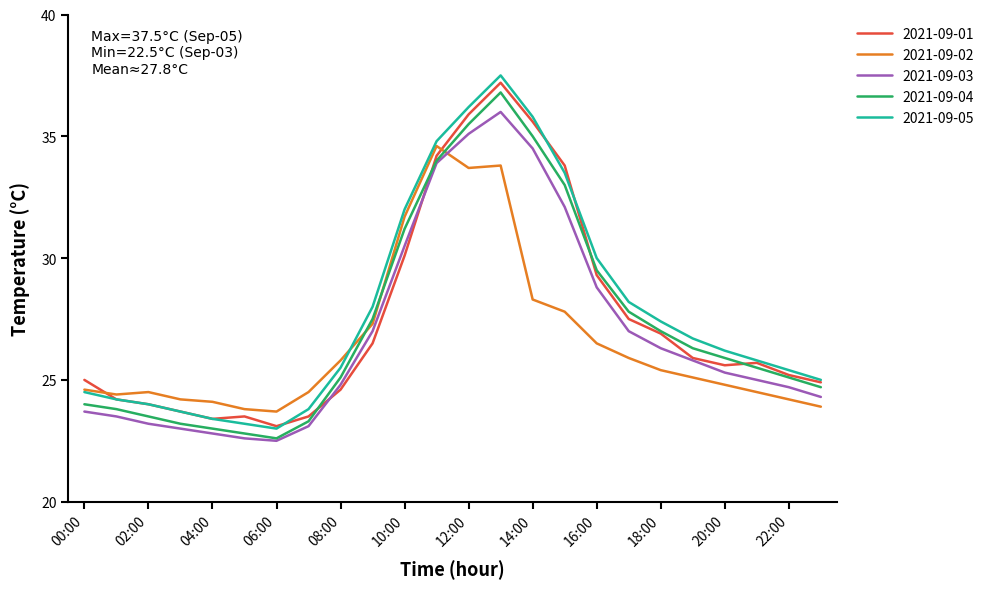

Reading left to right, what are all the values shown in this chart?

2021-09-01: 25.0	24.2	24.0	23.7	23.4	23.5	23.1	23.5	24.6	26.5	30.1	34.2	35.9	37.2	35.6	33.8	29.3	27.5	26.9	25.9	25.6	25.7	25.2	24.9
2021-09-02: 24.6	24.4	24.5	24.2	24.1	23.8	23.7	24.5	25.8	27.3	31.7	34.6	33.7	33.8	28.3	27.8	26.5	25.9	25.4	25.1	24.8	24.5	24.2	23.9
2021-09-03: 23.7	23.5	23.2	23.0	22.8	22.6	22.5	23.1	24.8	27.0	30.5	33.9	35.1	36.0	34.5	32.1	28.8	27.0	26.3	25.8	25.3	25.0	24.7	24.3
2021-09-04: 24.0	23.8	23.5	23.2	23.0	22.8	22.6	23.3	25.1	27.5	31.2	34.0	35.5	36.8	35.0	33.0	29.5	27.8	27.0	26.3	25.9	25.5	25.1	24.7
2021-09-05: 24.5	24.2	24.0	23.7	23.4	23.2	23.0	23.8	25.5	28.0	32.0	34.8	36.2	37.5	35.8	33.5	30.0	28.2	27.4	26.7	26.2	25.8	25.4	25.0